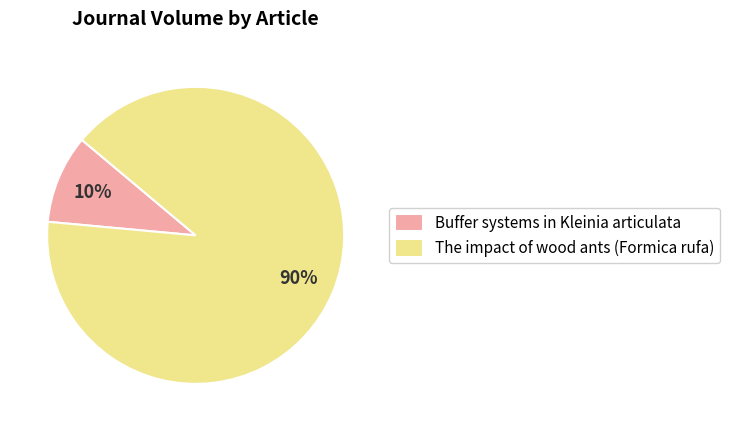

Which category has the smallest portion of the pie?

Buffer systems in Kleinia articulata